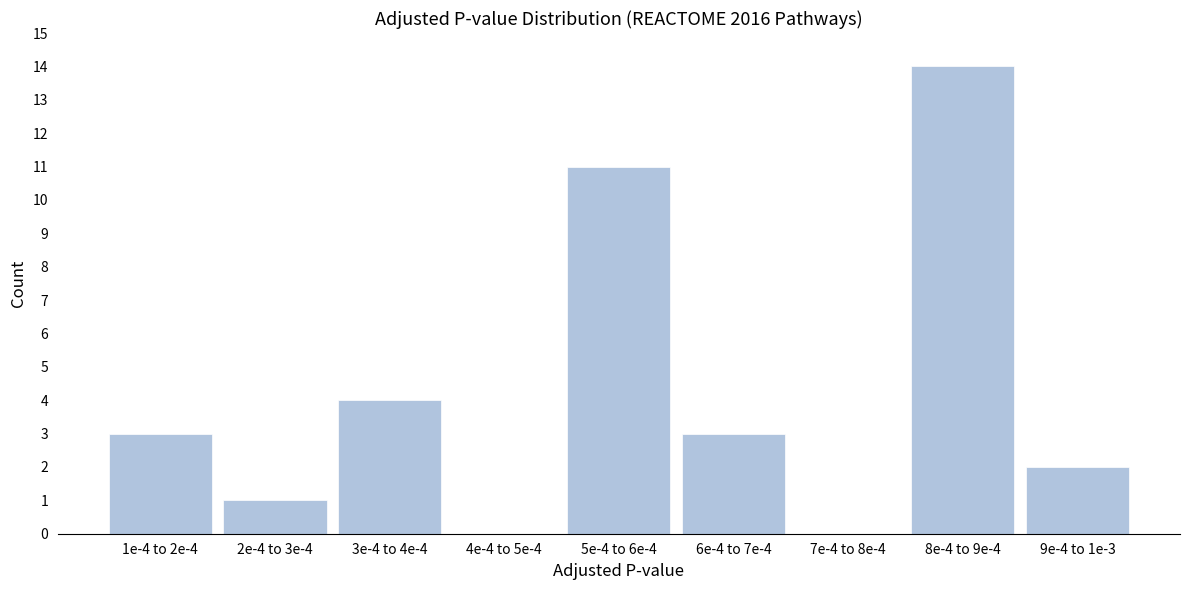

At which label is the value closest to 7?

3e-4 to 4e-4